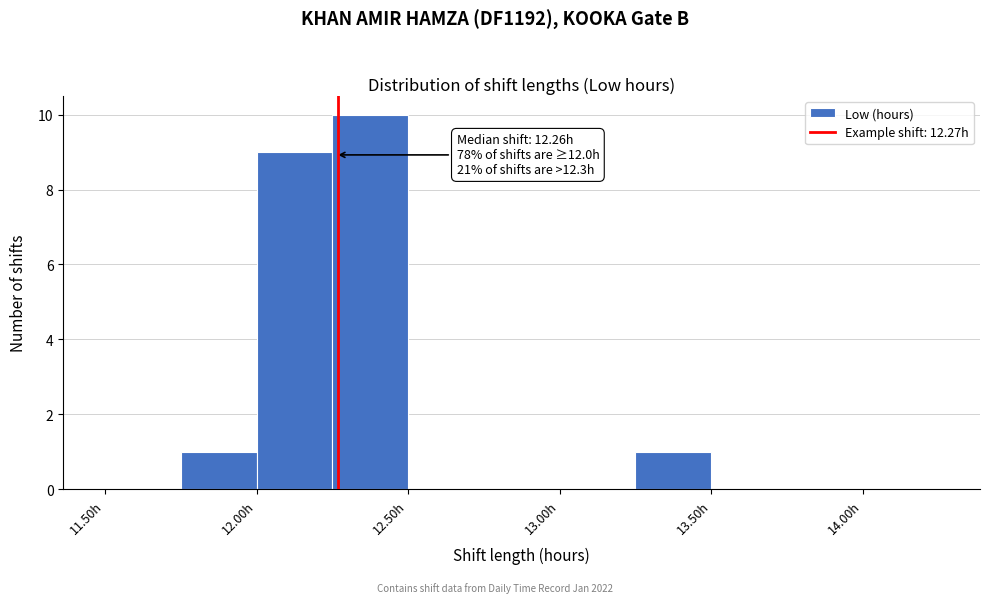

Over which range of the x-axis is the bar tallest?

12.25 to 12.50